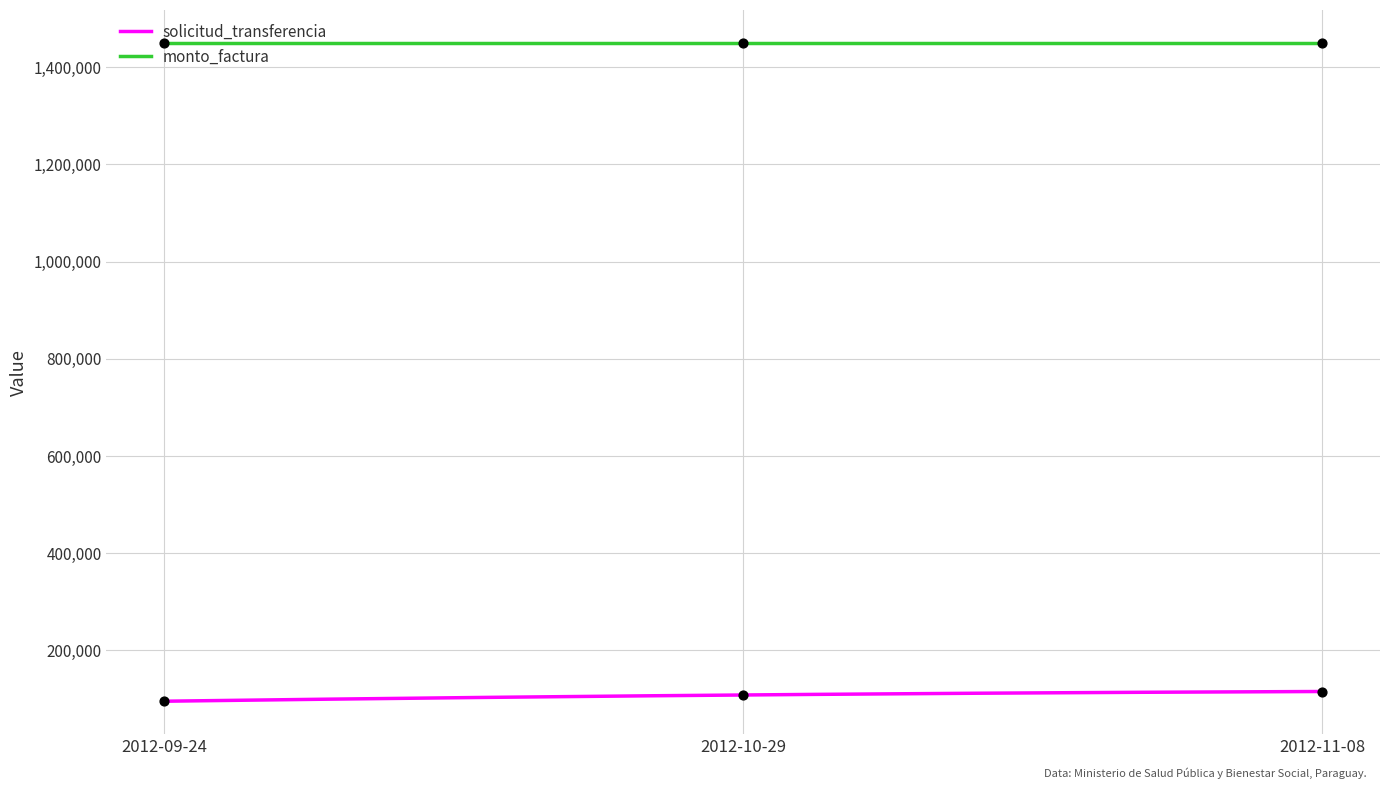

Approximately how many times larger is the value at 2012-10-29 compared to 2012-09-24?

1.1